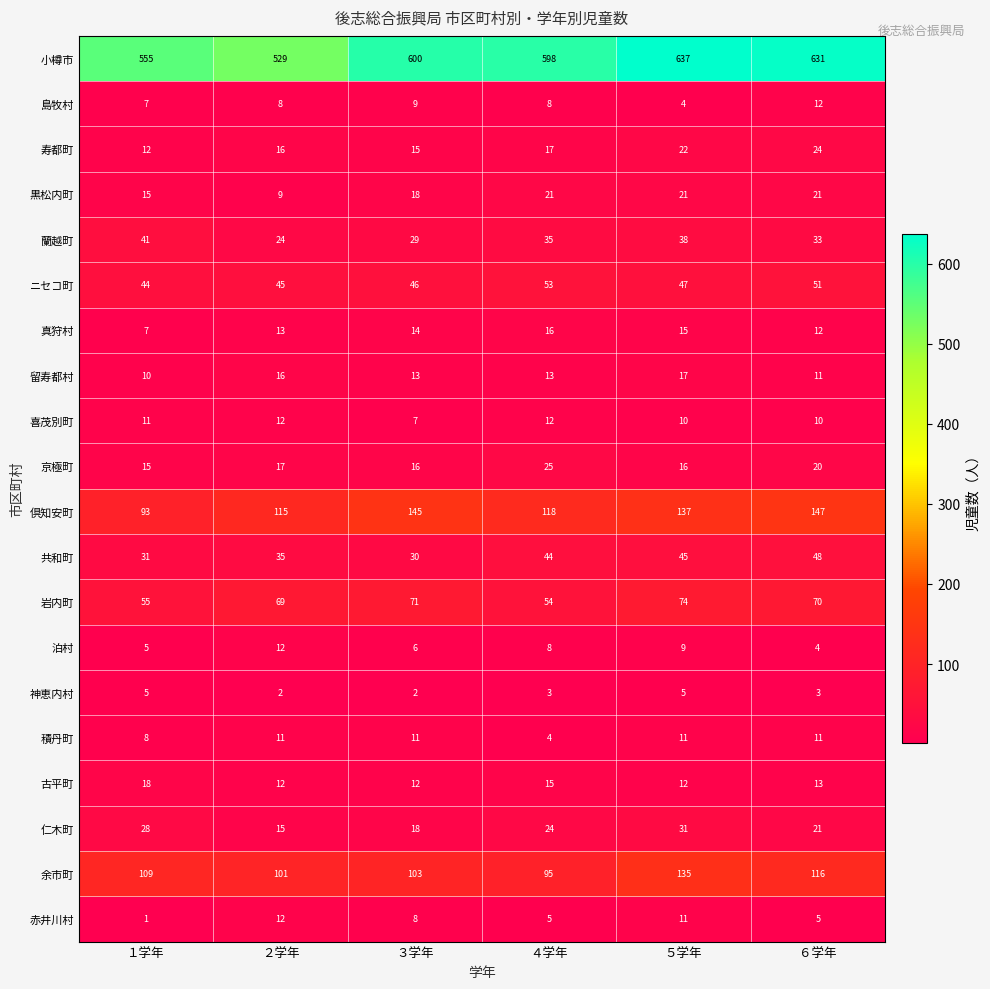

The value of 神恵内村 at ４学年 is 2. True or false?

False